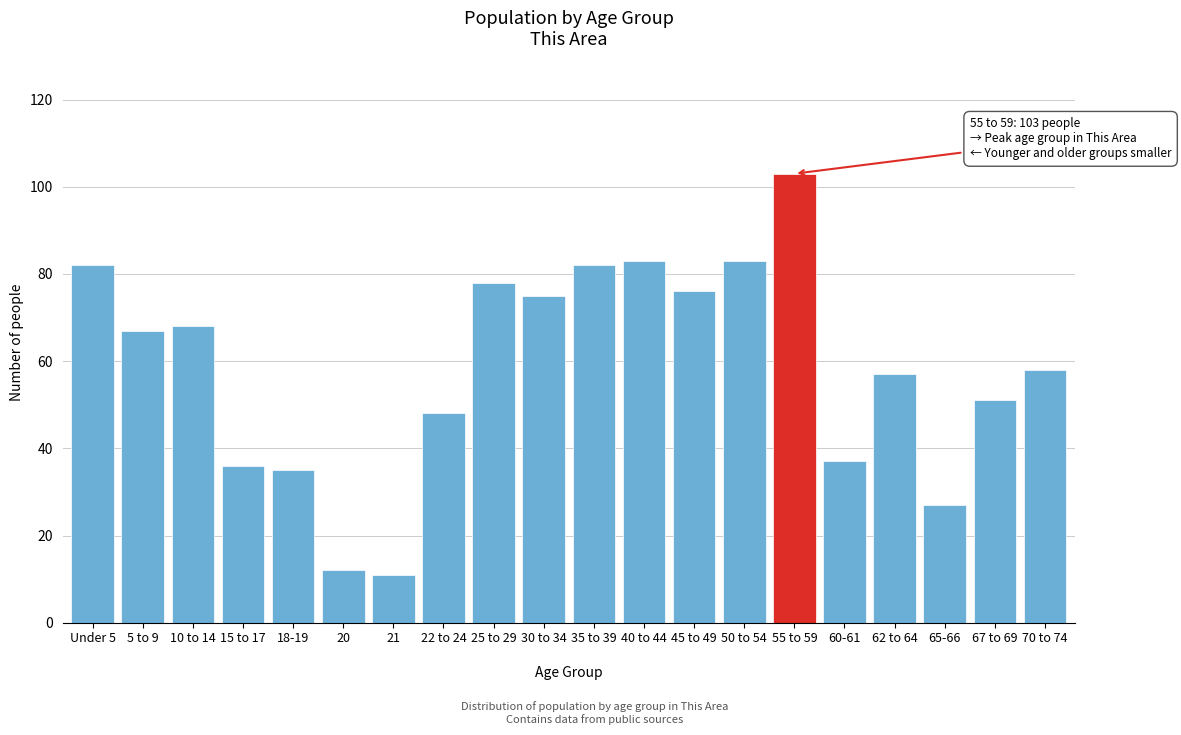

Reading right to left, list all the values displayed in this chart.

58	51	27	57	37	103	83	76	83	82	75	78	48	11	12	35	36	68	67	82